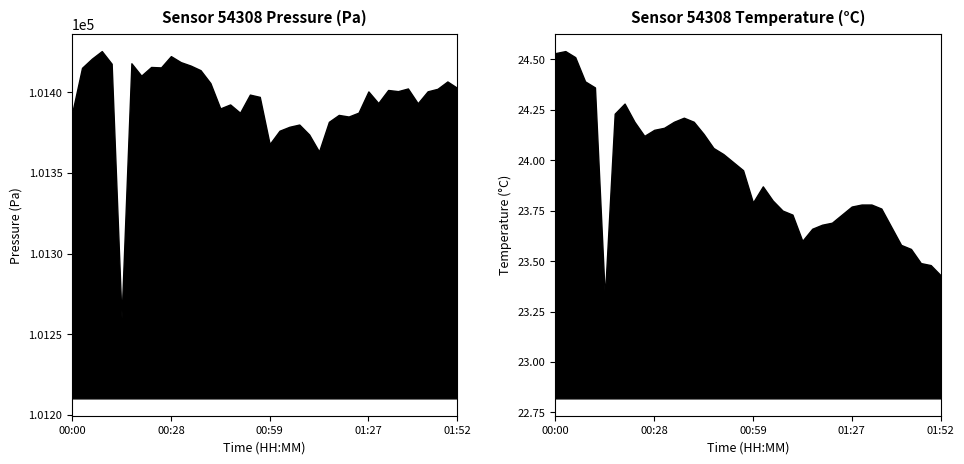

The value of temperature at 00:00 is 42.4. True or false?

False